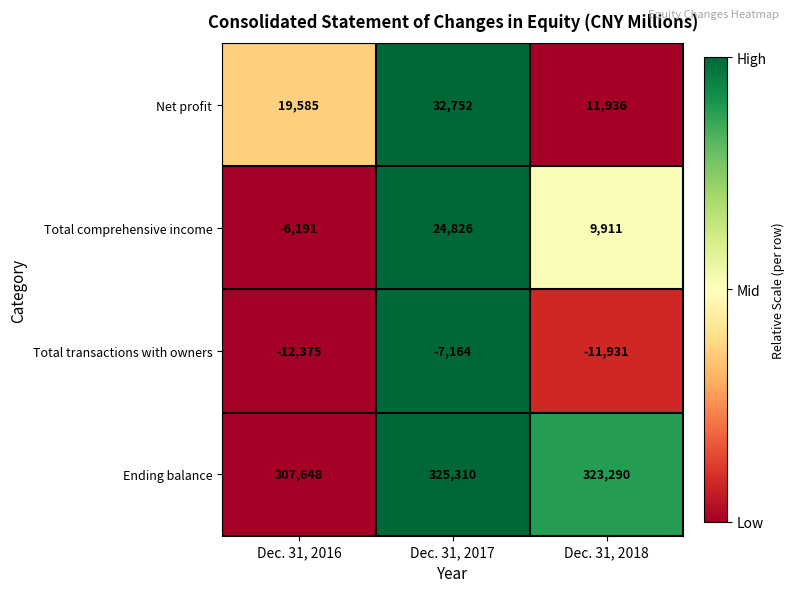

Between Dec. 31, 2016 and Dec. 31, 2017, which series saw the biggest shift?

Total comprehensive income